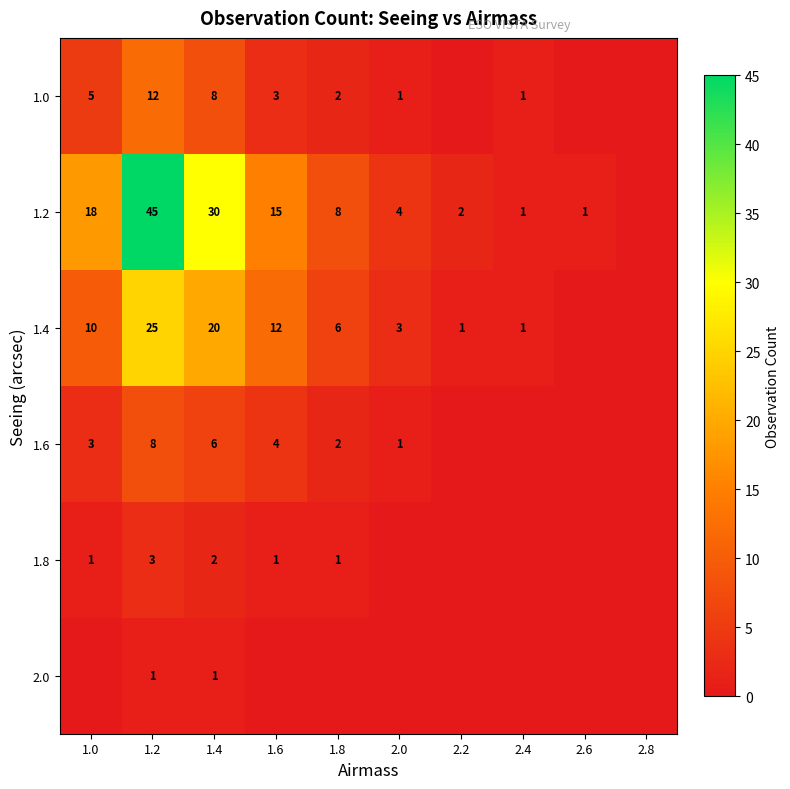

Is it true that 1.0 equals 1 at 1.0?

False